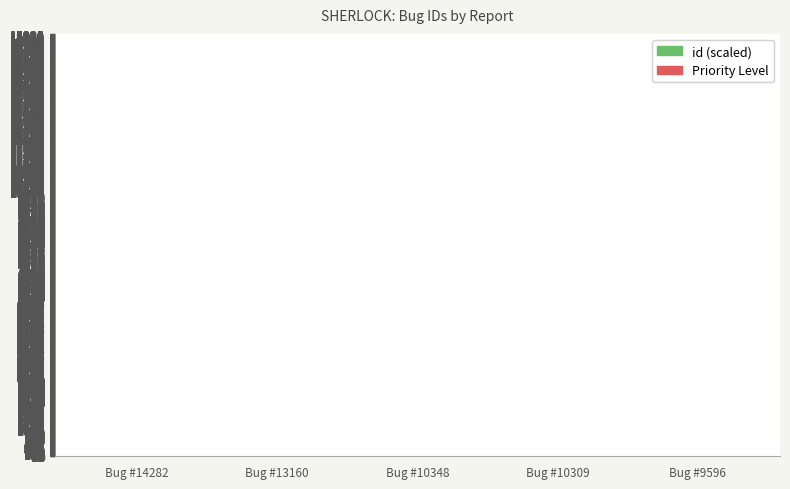

What is the difference between the highest and lowest values at Bug #10348?

1.0